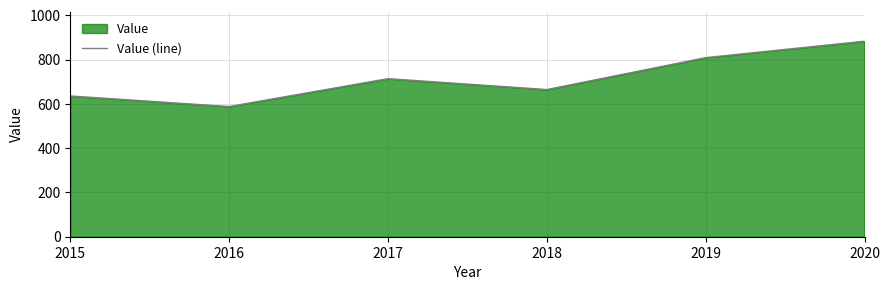

The chart shows a value of 883.4 at 2020. True or false?

True